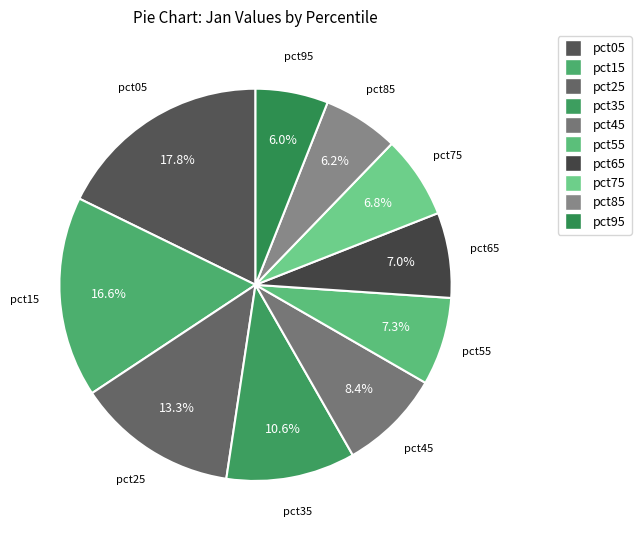

The pct25 slice represents 1% of the pie. True or false?

False